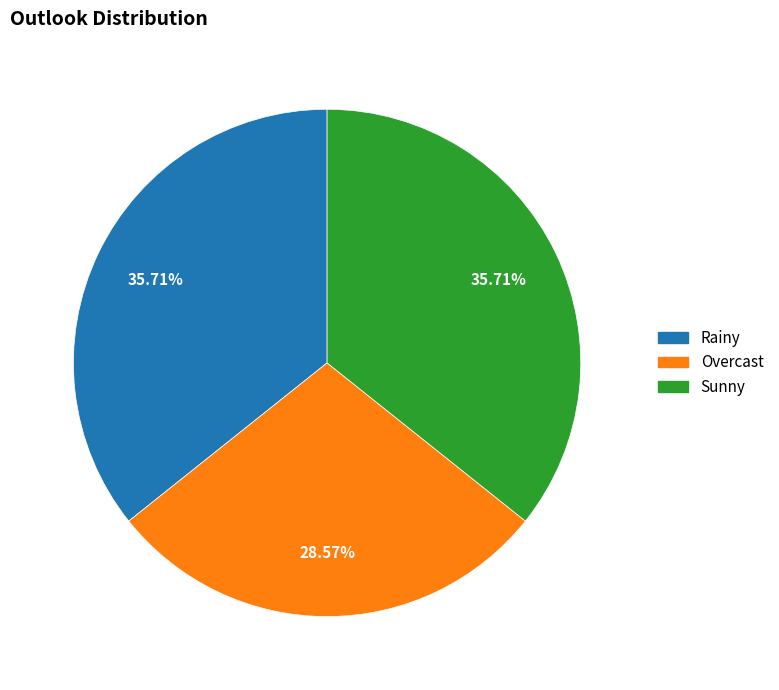

To the nearest percent, what is the difference between the largest and smallest slice percentages?

7%